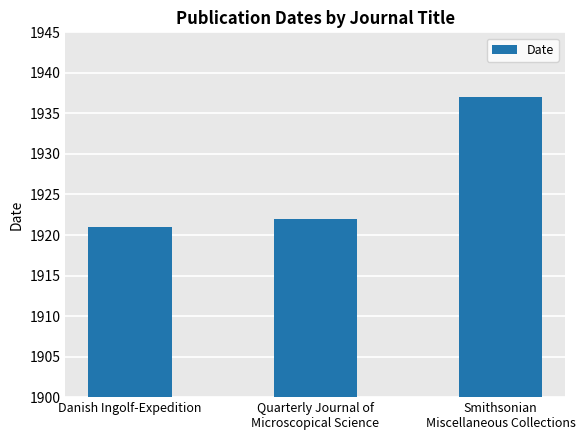

Reading right to left, list all the values displayed in this chart.

1937	1922	1921